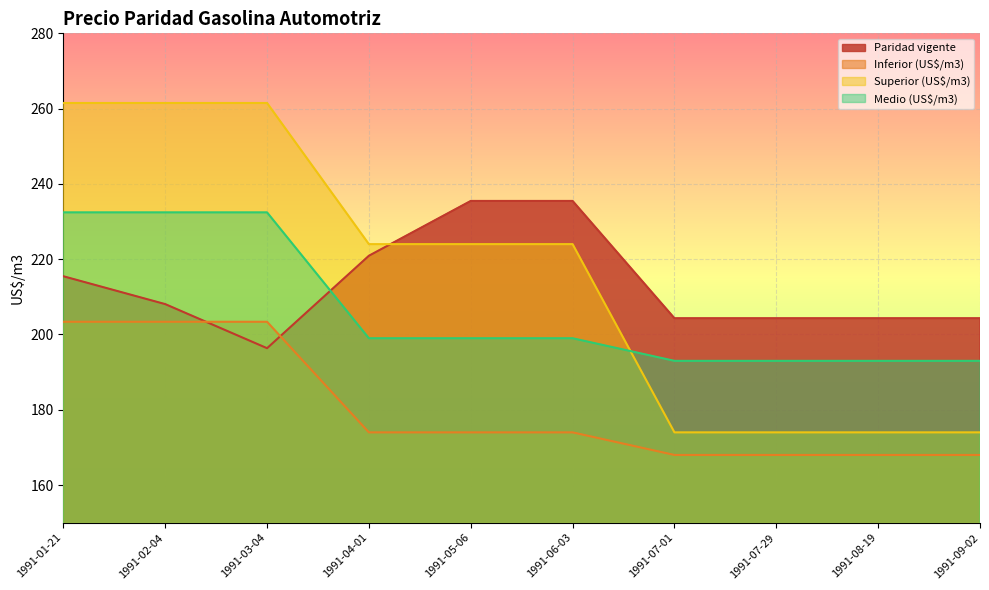

After their last crossing, which series has the higher values: Inferior (US$/m3) or Paridad vigente?

Paridad vigente